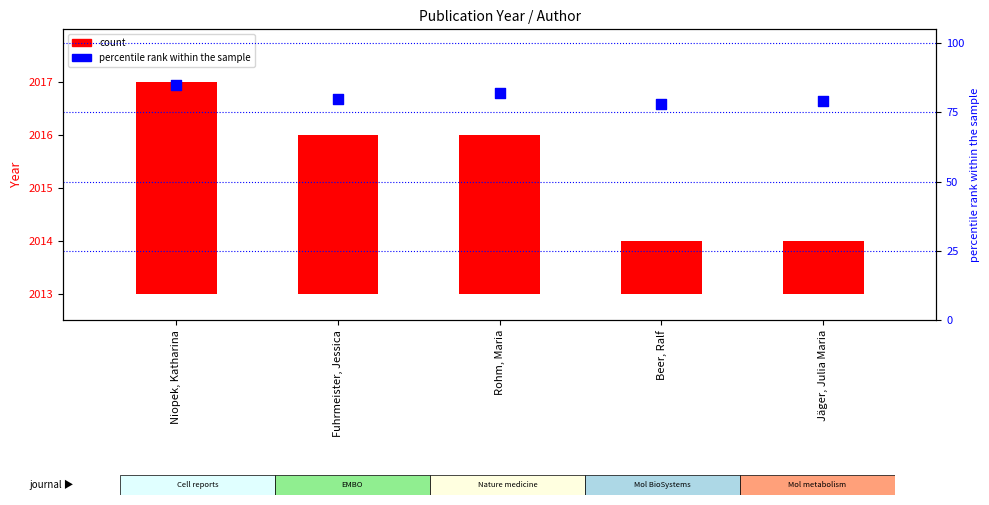

Which series reaches the minimum Y coordinate?

count